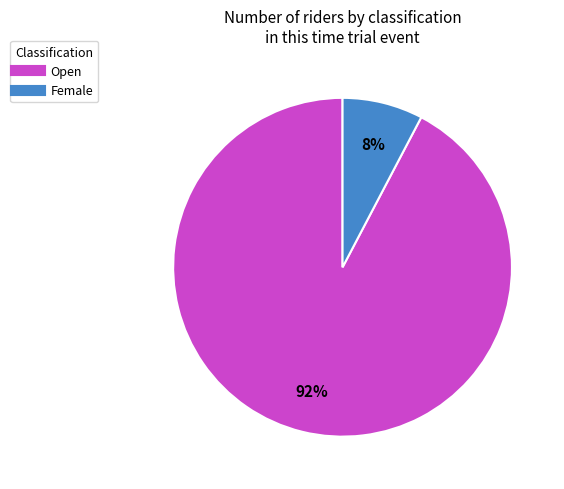

Which category accounts for the majority?

Open